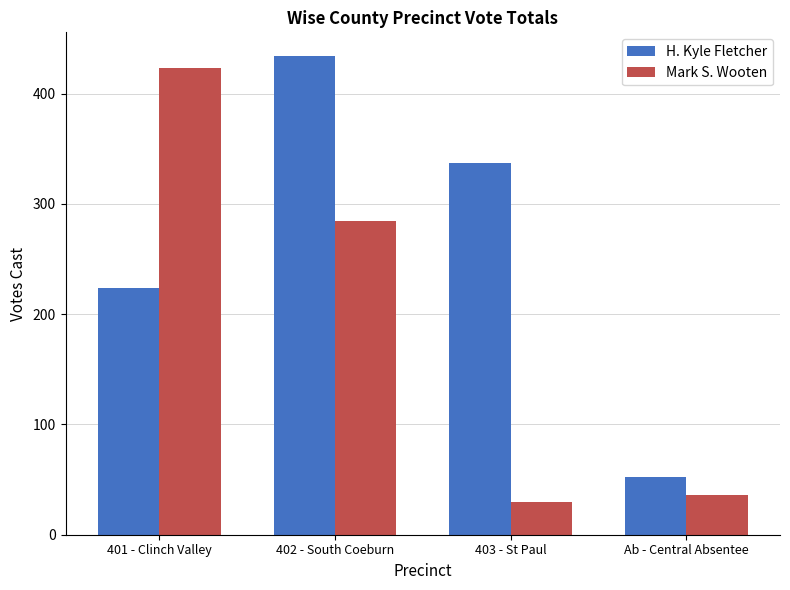

What is the sum of all Mark S. Wooten values?

774